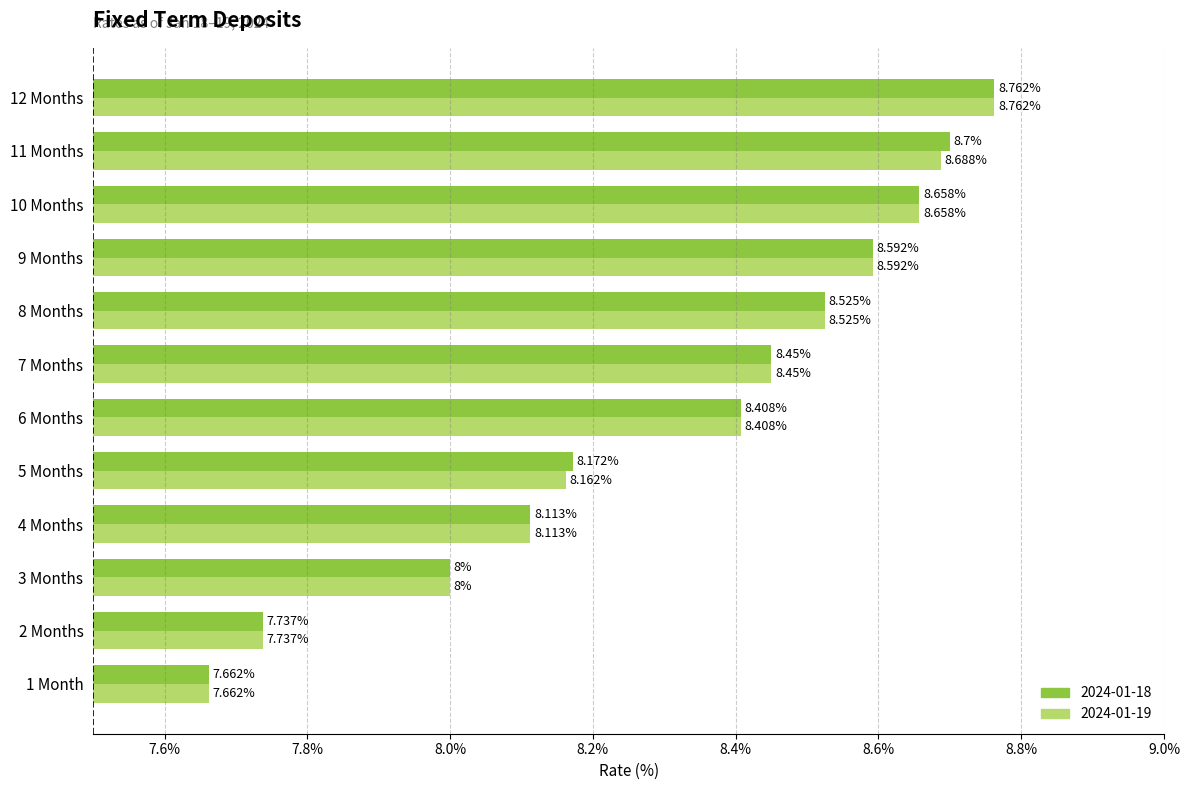

Reading right to left, list all the values displayed in this chart.

2024-01-18: 12 Months=8.8	11 Months=8.7	10 Months=8.7	9 Months=8.6	8 Months=8.5	7 Months=8.4	6 Months=8.4	5 Months=8.2	4 Months=8.1	3 Months=8.0	2 Months=7.7	1 Month=7.7
2024-01-19: 12 Months=8.8	11 Months=8.7	10 Months=8.7	9 Months=8.6	8 Months=8.5	7 Months=8.4	6 Months=8.4	5 Months=8.2	4 Months=8.1	3 Months=8.0	2 Months=7.7	1 Month=7.7